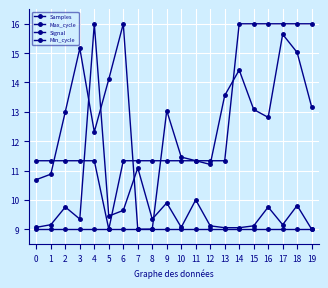

What is the lowest value of the Samples series?

9.0